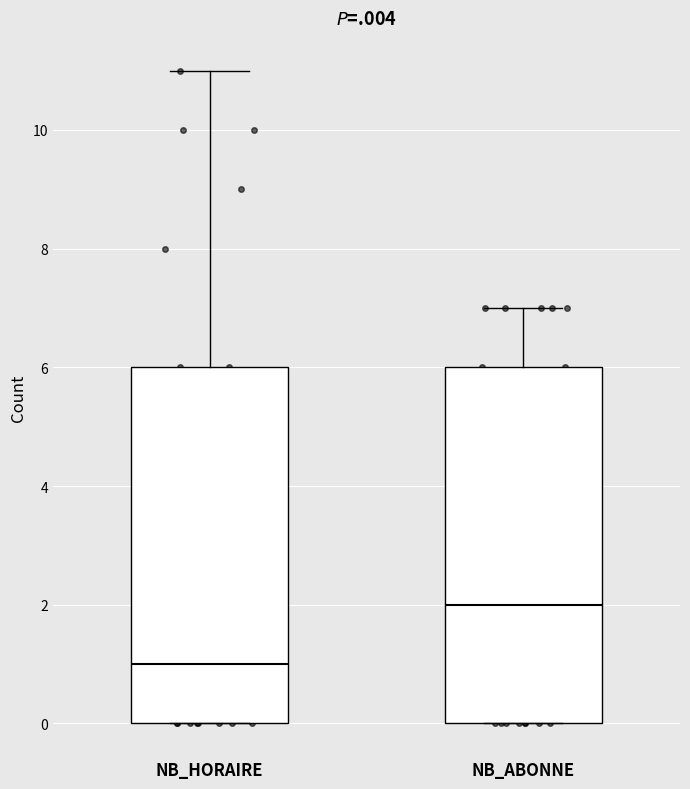

Reading left to right, transcribe this box plot: for each box, give where its median line is, the range the box spans, and where its two whiskers end, as read against the y-axis. The values are not printed on the chart, so give them approximately, as read against the axis.

NB_HORAIRE: median 1, box 0 to 6, whiskers 0 to 11
NB_ABONNE: median 2, box 0 to 6, whiskers 0 to 7